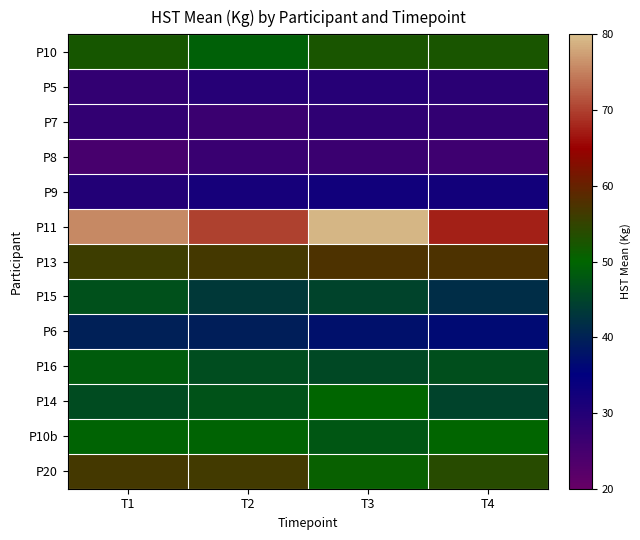

Which category has the highest value across all series?

T3